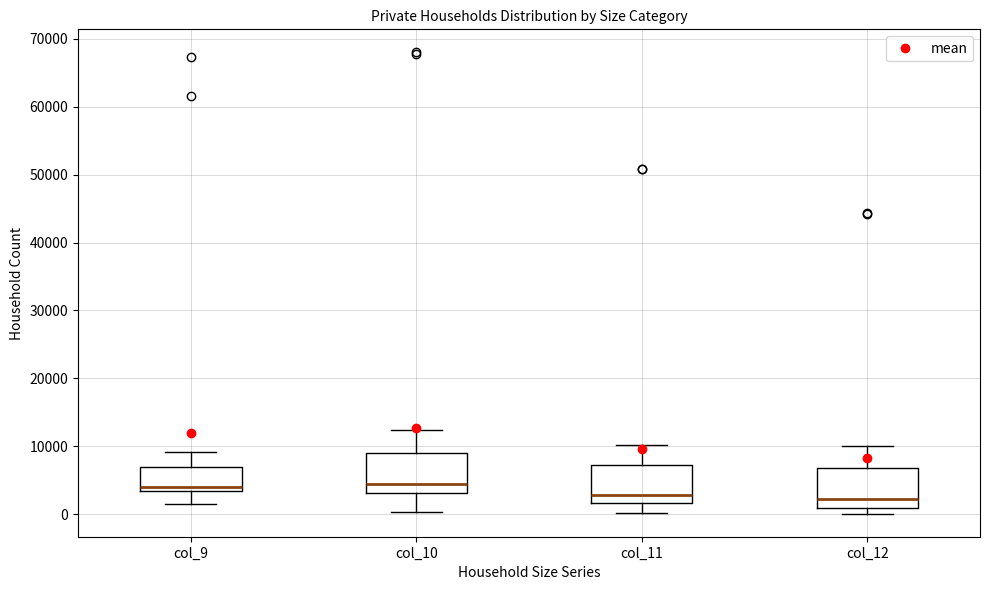

Where is the upper edge of the box for col_11 on the y-axis? The values are not printed on the chart, so give them approximately, as read against the axis.

7000